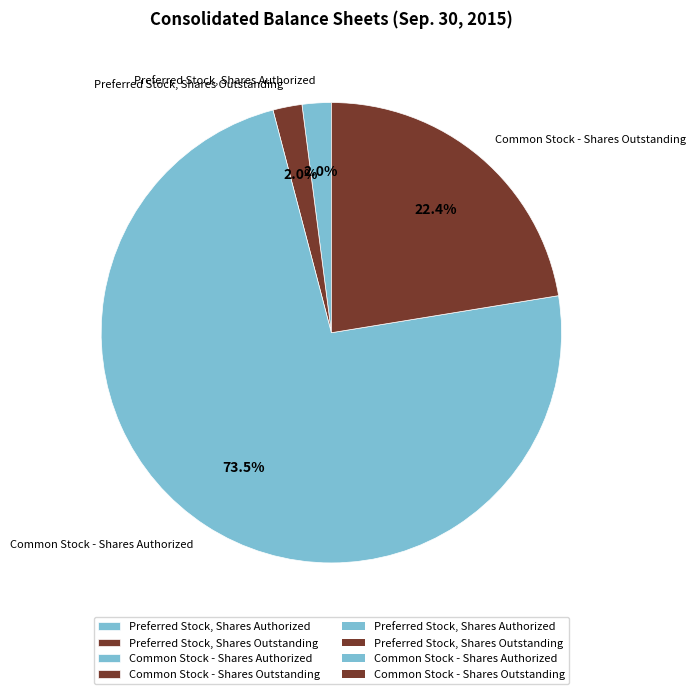

What percentage is NOT represented by Preferred Stock, Shares Authorized?

98.0%